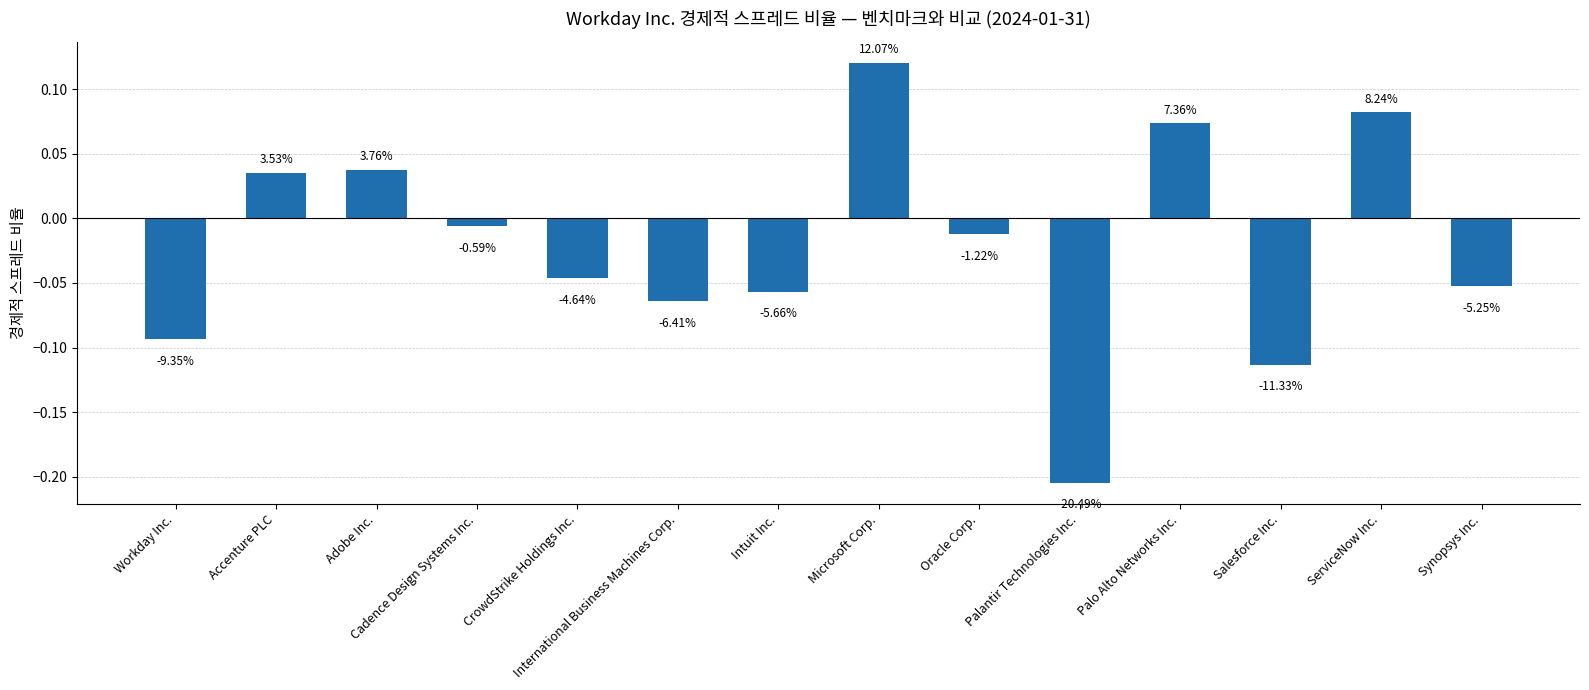

Does the chart contain any negative values?

Yes